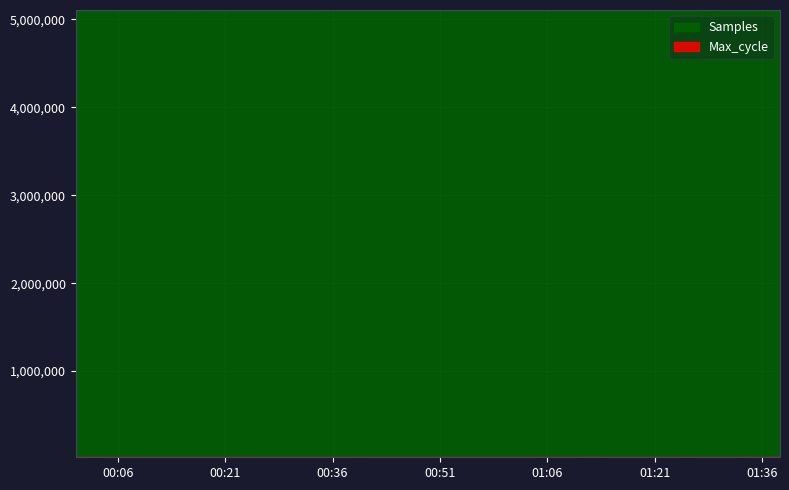

What is the difference between the second highest and minimum values in the Max_cycle series?

829